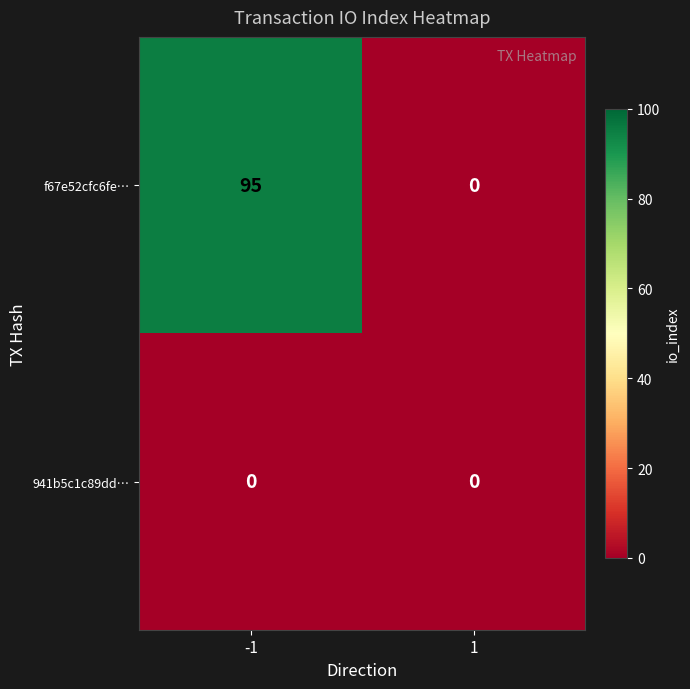

True or false: f67e52cfc6fe… has a value of 95 at -1.

True